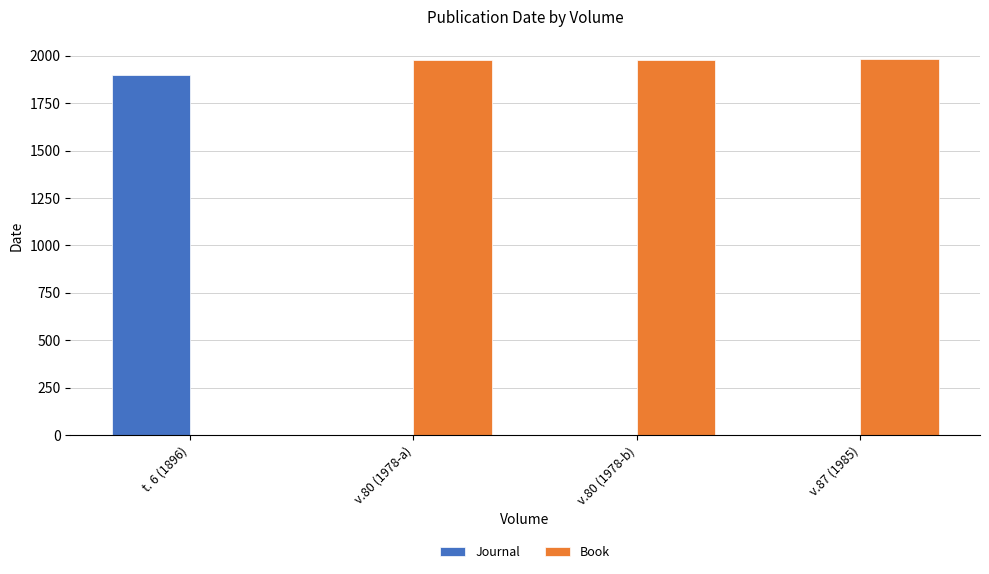

What is the maximum value for Journal?

1896